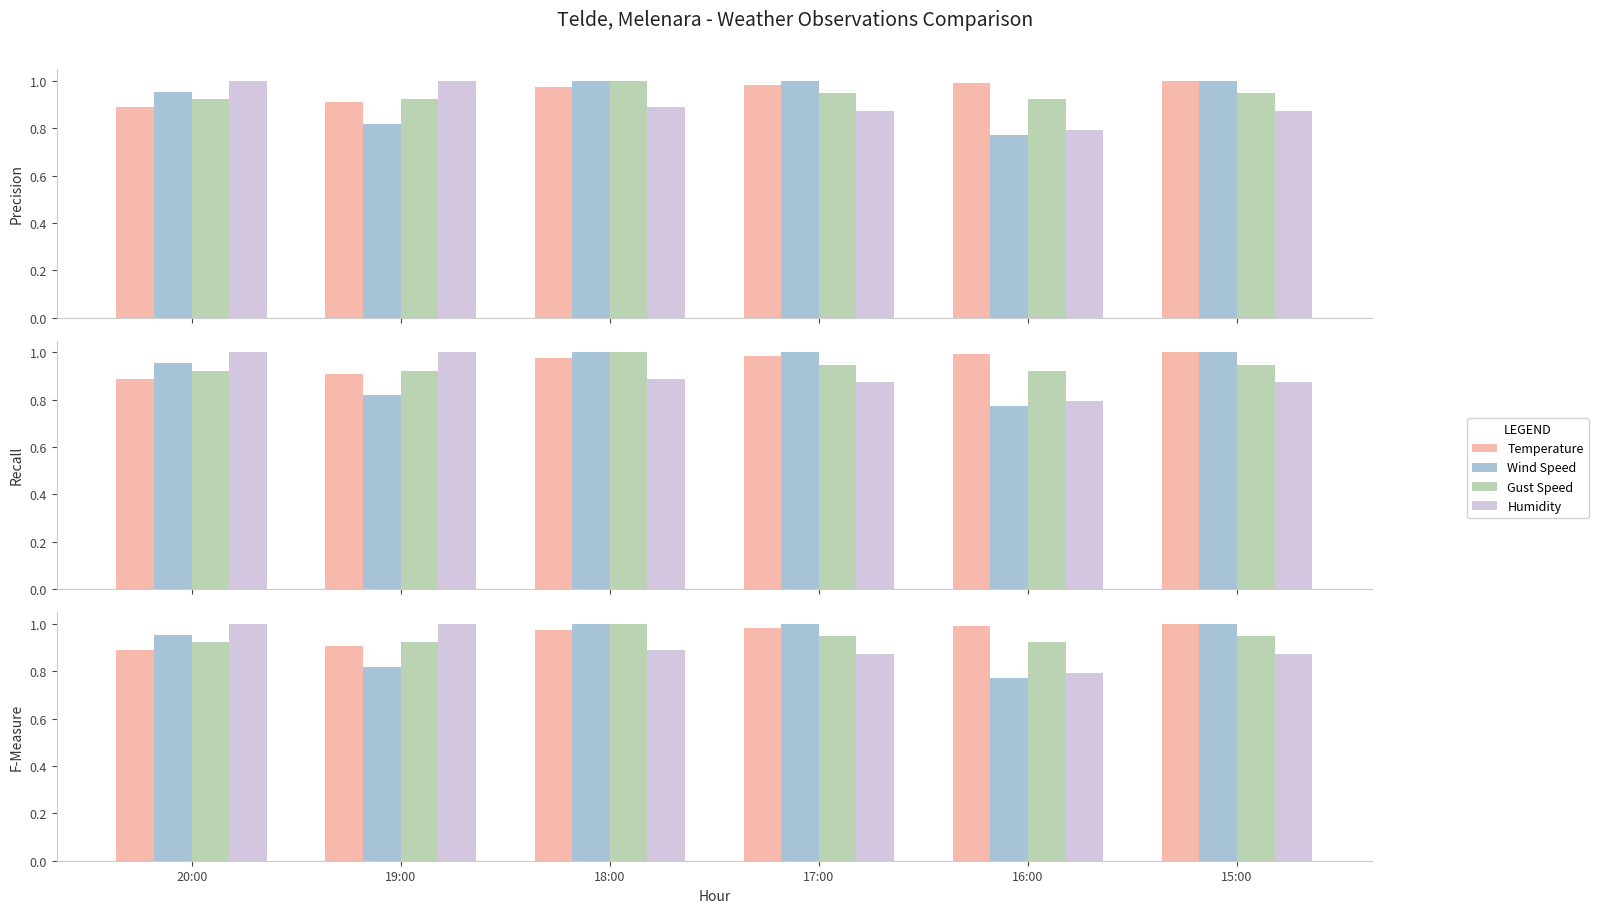

List the labels in order of Wind Speed value, largest first.

18:00, 17:00, 15:00, 20:00, 19:00, 16:00